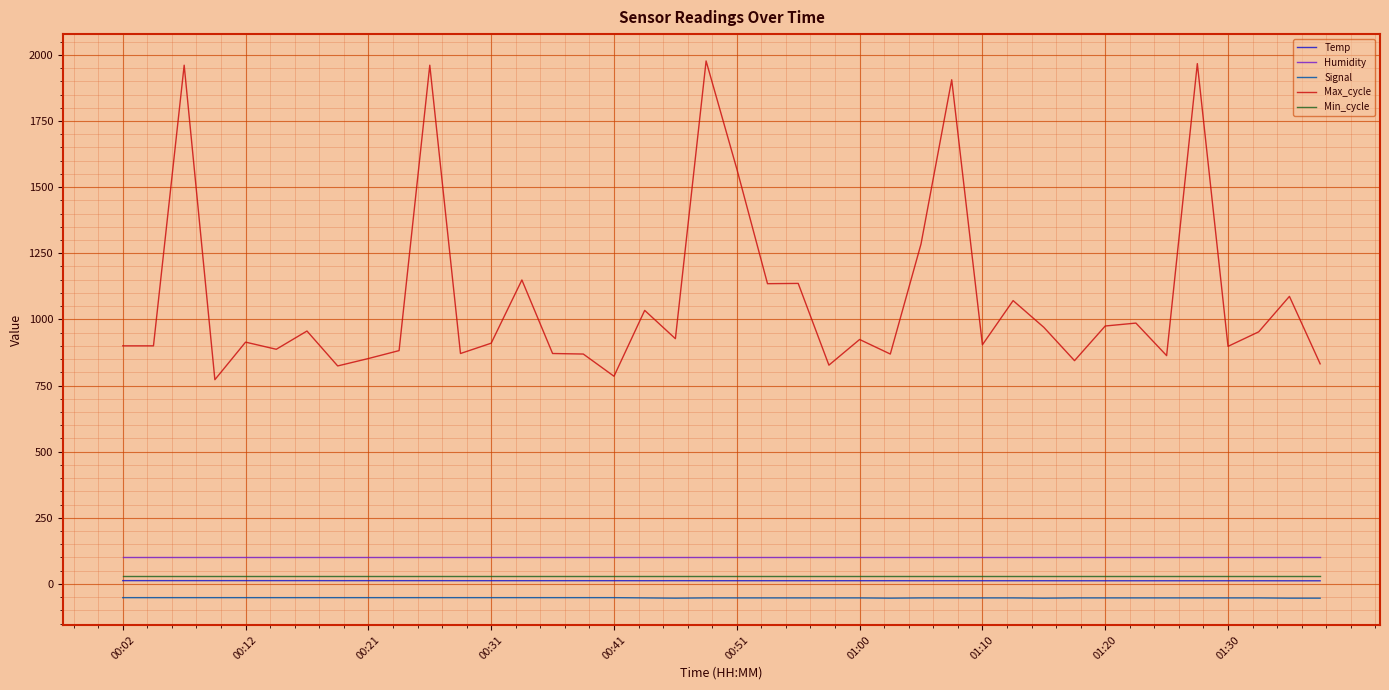

Which series has the widest spread of values?

Max_cycle